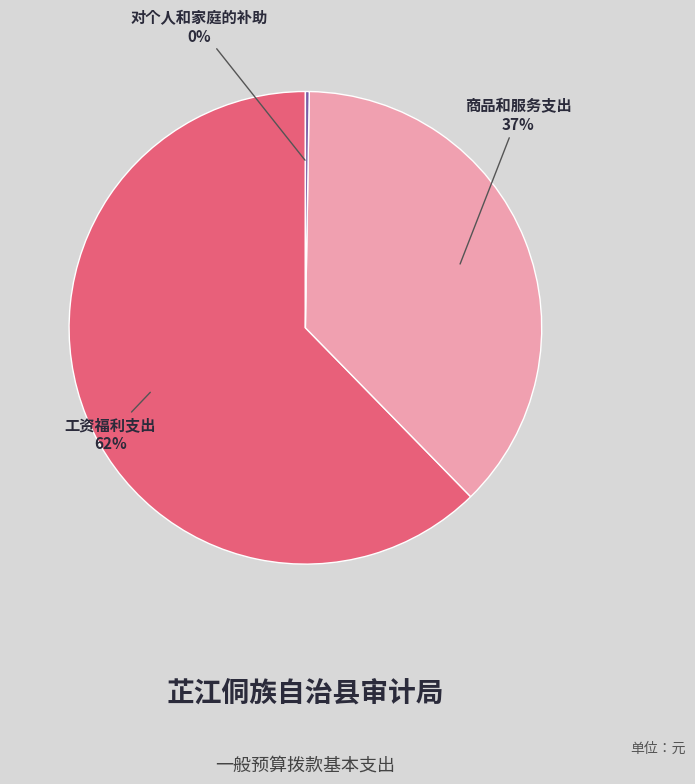

To the nearest percent, what is the average slice percentage?

33%